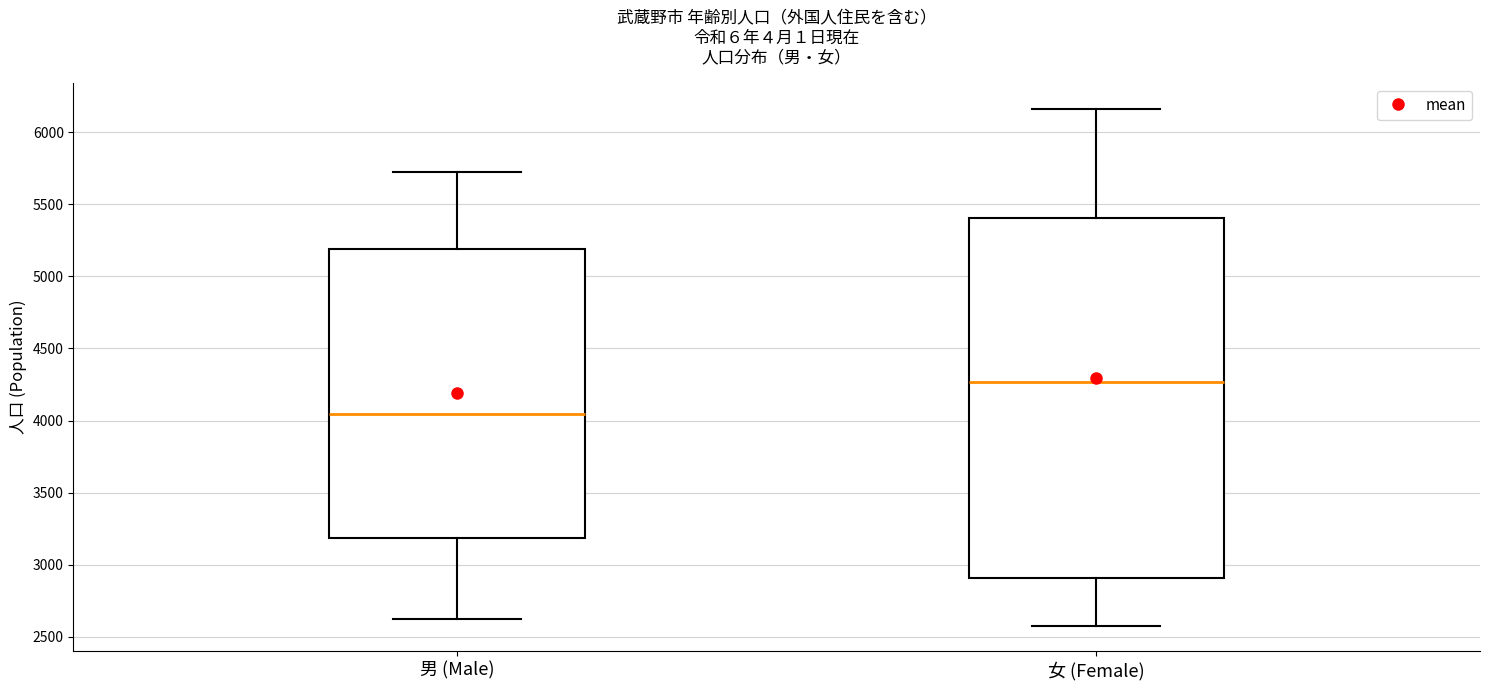

Which box has the highest median line?

女 (Female)